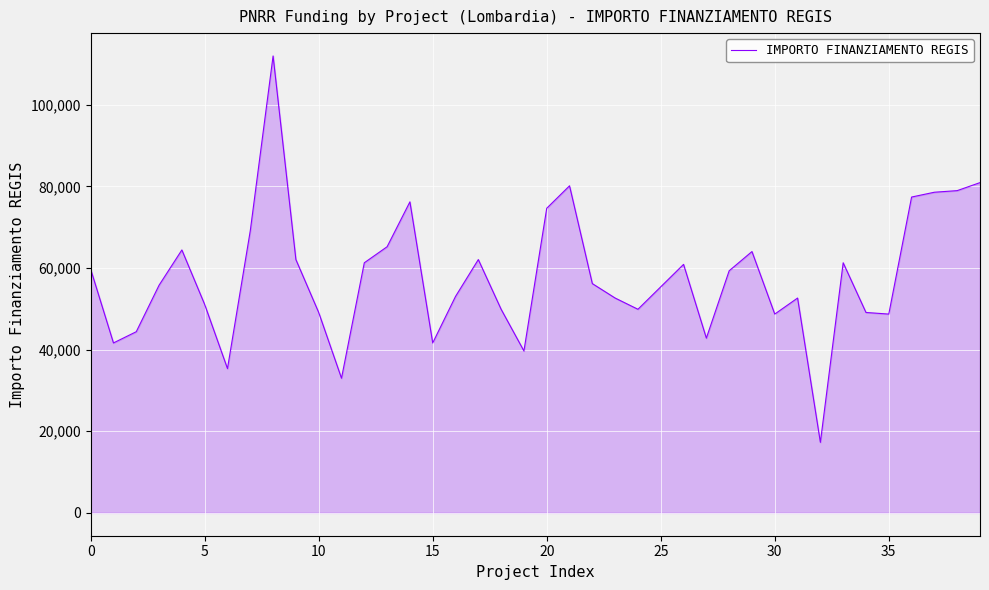

What is the difference between the maximum and minimum values?

94665.7